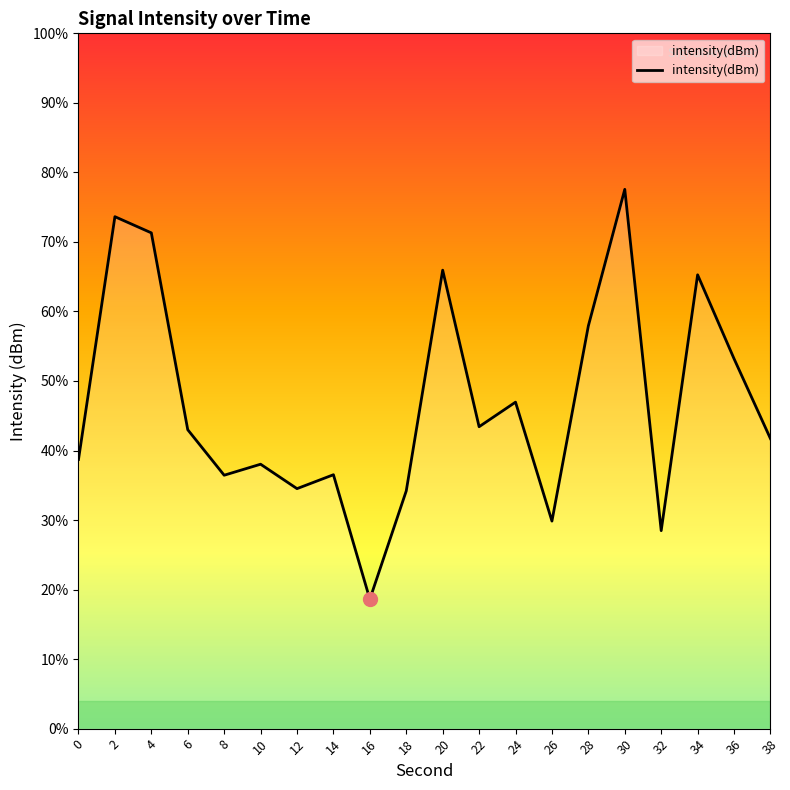

At which label is the value closest to -126?

36